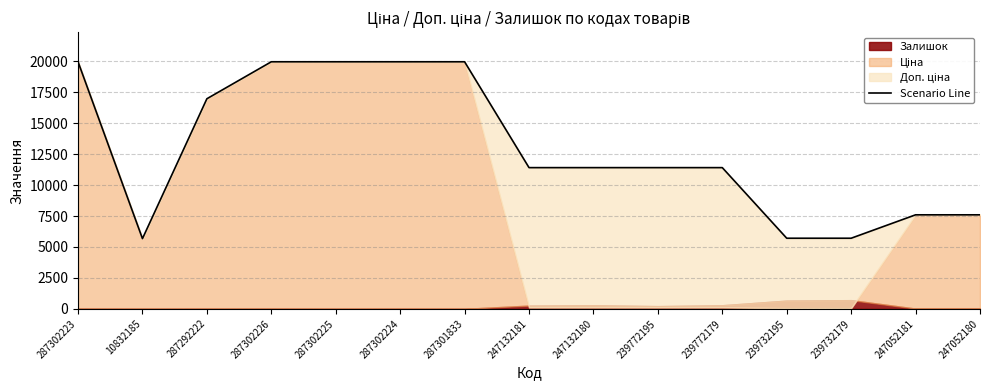

What is the sum of all values?

194714.1